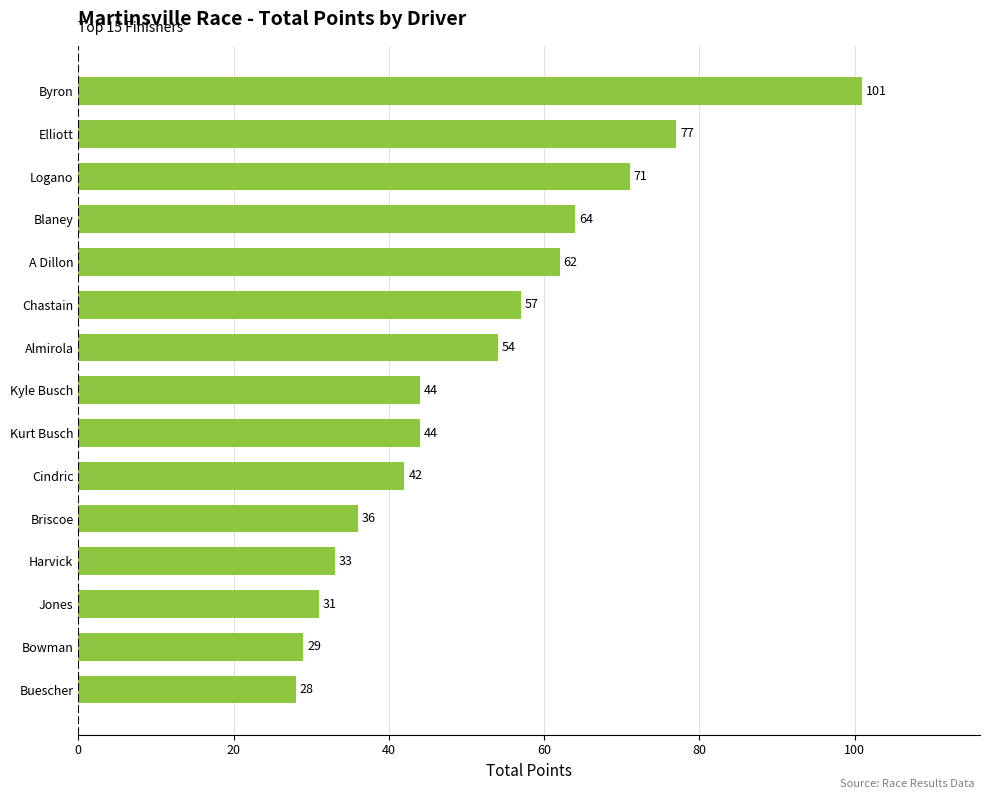

At which category does the chart reach its minimum across all series?

Buescher